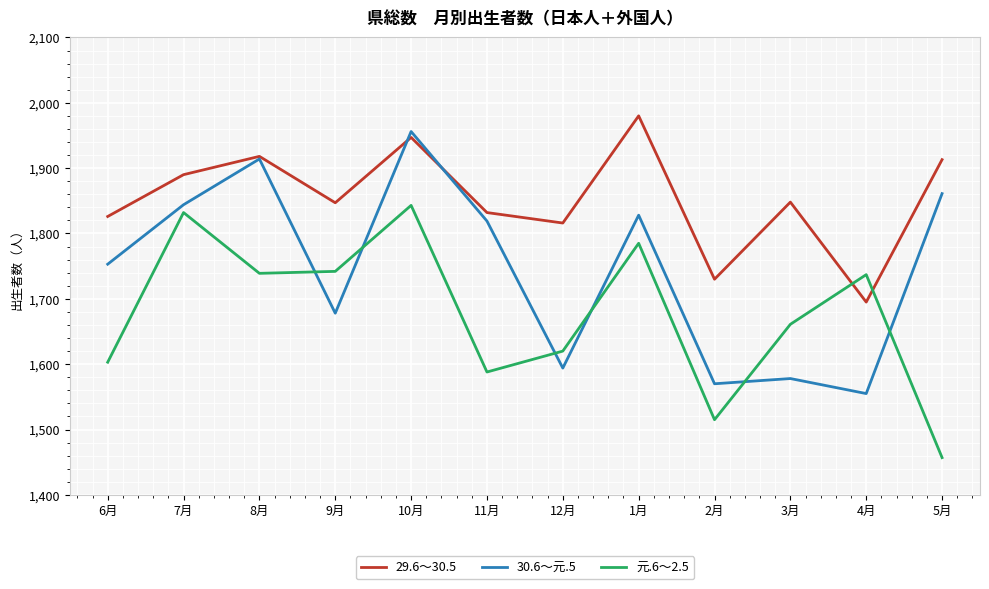

Where is 30.6～元.5 nearest to the value 1755?

6月